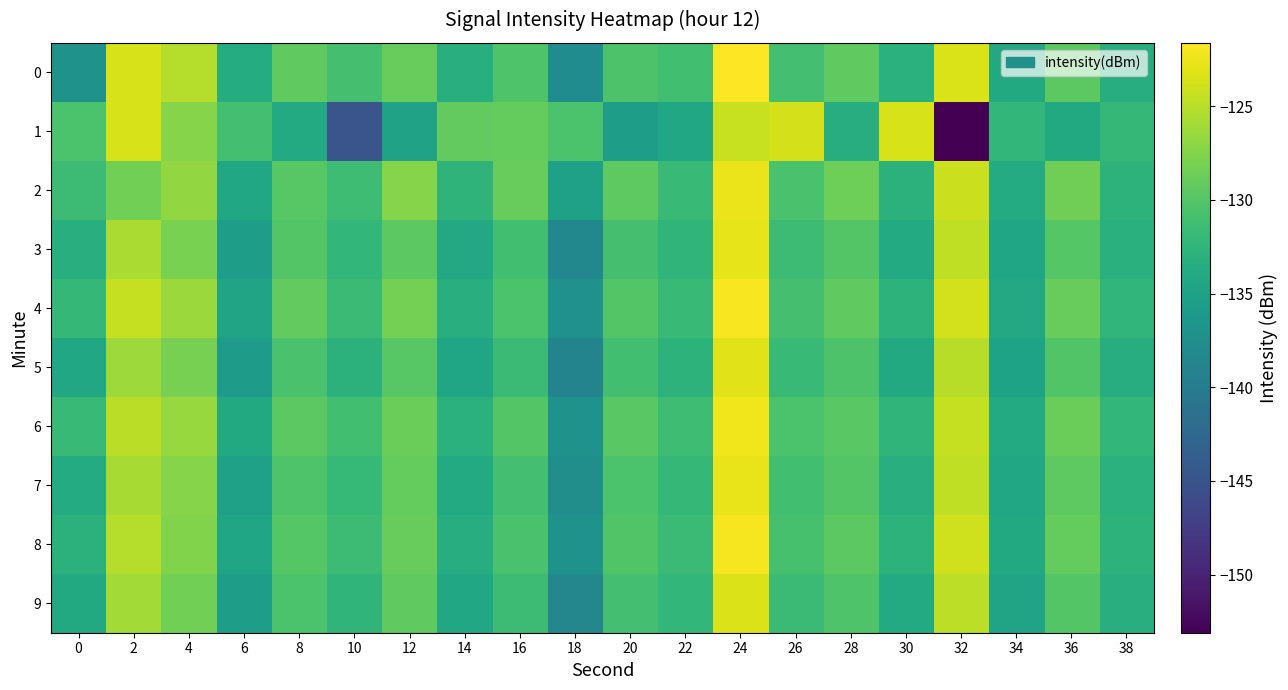

Reading right to left, extract all data points from this chart.

0: 38=-133.5	36=-129.6	34=-134.0	32=-123.4	30=-133.0	28=-129.3	26=-131.0	24=-121.6	22=-131.2	20=-130.4	18=-137.8	16=-130.3	14=-133.4	12=-129.0	10=-131.0	8=-129.4	6=-133.6	4=-125.1	2=-123.5	0=-137.0
1: 38=-132.1	36=-134.0	34=-132.3	32=-153.1	30=-123.5	28=-133.5	26=-123.6	24=-124.3	22=-134.2	20=-135.6	18=-130.6	16=-129.1	14=-129.2	12=-135.0	10=-144.8	8=-133.8	6=-131.0	4=-127.4	2=-123.5	0=-130.5
2: 38=-132.8	36=-128.4	34=-133.7	32=-124.1	30=-132.9	28=-128.6	26=-130.7	24=-122.5	22=-131.8	20=-129.4	18=-135.1	16=-128.9	14=-132.6	12=-127.3	10=-131.4	8=-129.8	6=-134.2	4=-126.7	2=-128.3	0=-131.5
3: 38=-133.1	36=-129.9	34=-134.6	32=-124.7	30=-133.8	28=-130.0	26=-131.5	24=-122.8	22=-132.5	20=-130.9	18=-138.4	16=-131.2	14=-134.1	12=-129.5	10=-132.3	8=-130.1	6=-135.4	4=-127.9	2=-125.6	0=-133.2
4: 38=-132.4	36=-129.0	34=-134.1	32=-123.8	30=-132.7	28=-129.3	26=-130.9	24=-121.9	22=-131.9	20=-130.1	18=-137.2	16=-130.5	14=-133.4	12=-128.2	10=-131.6	8=-129.2	6=-134.7	4=-126.3	2=-124.4	0=-132.1
5: 38=-133.5	36=-130.2	34=-134.9	32=-125.0	30=-134.0	28=-130.4	26=-131.8	24=-123.1	22=-132.8	20=-131.2	18=-138.9	16=-131.7	14=-134.5	12=-129.8	10=-132.9	8=-130.7	6=-135.8	4=-128.1	2=-126.2	0=-134.3
6: 38=-132.2	36=-128.7	34=-133.8	32=-124.4	30=-132.5	28=-129.7	26=-130.5	24=-122.3	22=-131.4	20=-129.7	18=-136.9	16=-130.0	14=-133.0	12=-128.7	10=-131.1	8=-129.5	6=-134.0	4=-126.5	2=-124.9	0=-131.8
7: 38=-133.0	36=-129.4	34=-134.3	32=-124.6	30=-133.2	28=-130.1	26=-131.2	24=-122.7	22=-132.1	20=-130.5	18=-137.6	16=-131.0	14=-133.9	12=-129.1	10=-132.0	8=-130.3	6=-135.1	4=-127.4	2=-125.8	0=-133.7
8: 38=-132.7	36=-129.1	34=-134.0	32=-123.9	30=-132.8	28=-129.5	26=-130.8	24=-122.1	22=-131.7	20=-130.2	18=-137.1	16=-130.7	14=-133.5	12=-128.9	10=-131.5	8=-129.9	6=-134.6	4=-127.6	2=-125.1	0=-132.9
9: 38=-133.4	36=-130.0	34=-134.7	32=-124.8	30=-133.9	28=-130.3	26=-131.7	24=-123.3	22=-132.3	20=-131.0	18=-138.5	16=-131.5	14=-134.3	12=-129.3	10=-132.5	8=-130.5	6=-135.5	4=-128.3	2=-126.0	0=-134.0